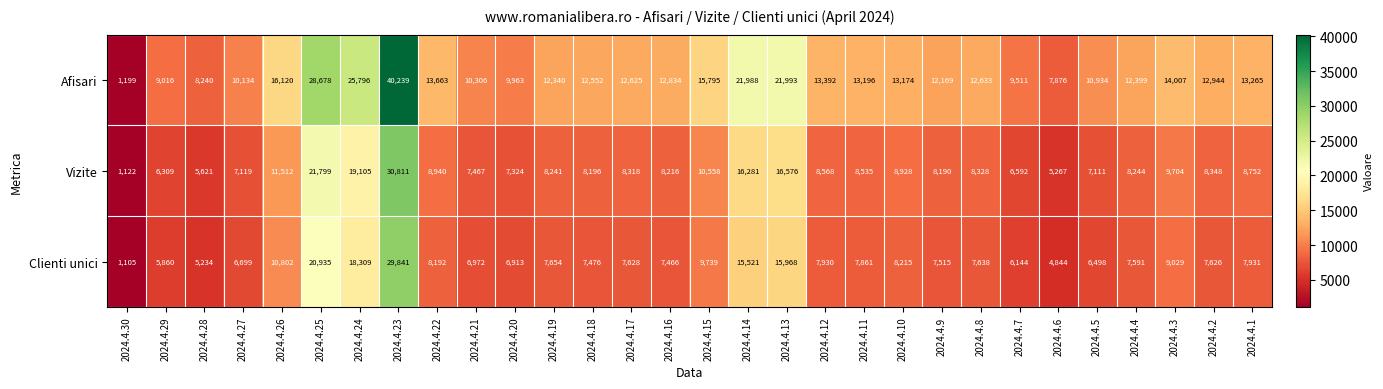

What is the difference between the maximum and second lowest values in the Vizite series?

25544